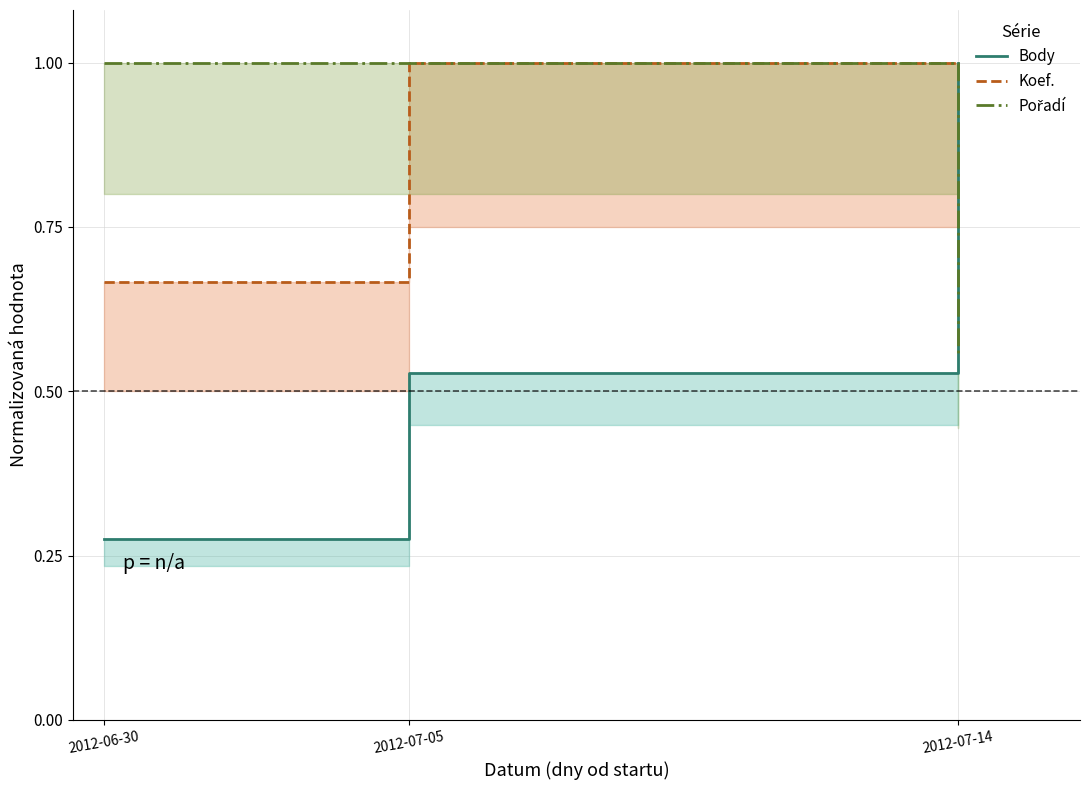

What is the value of the Koef. point at the 3rd from the left?

1.0